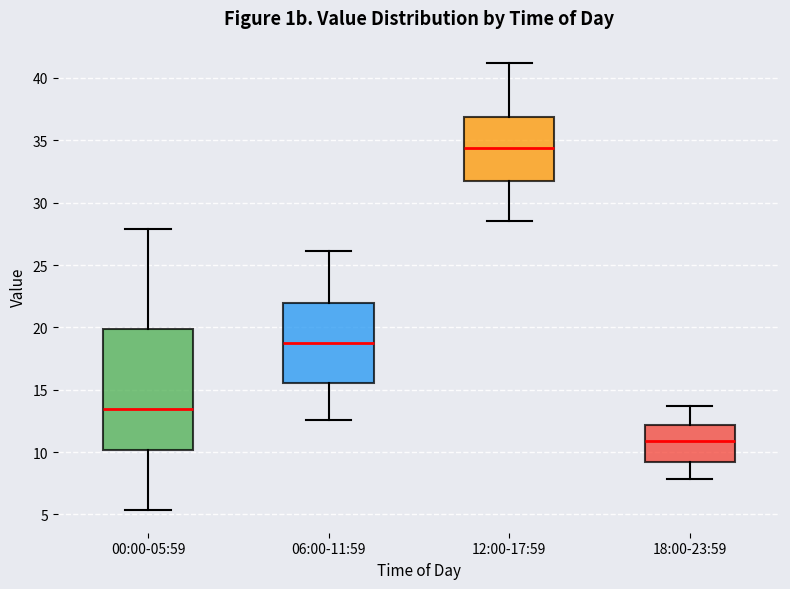

Which box has the highest median line?

12:00-17:59